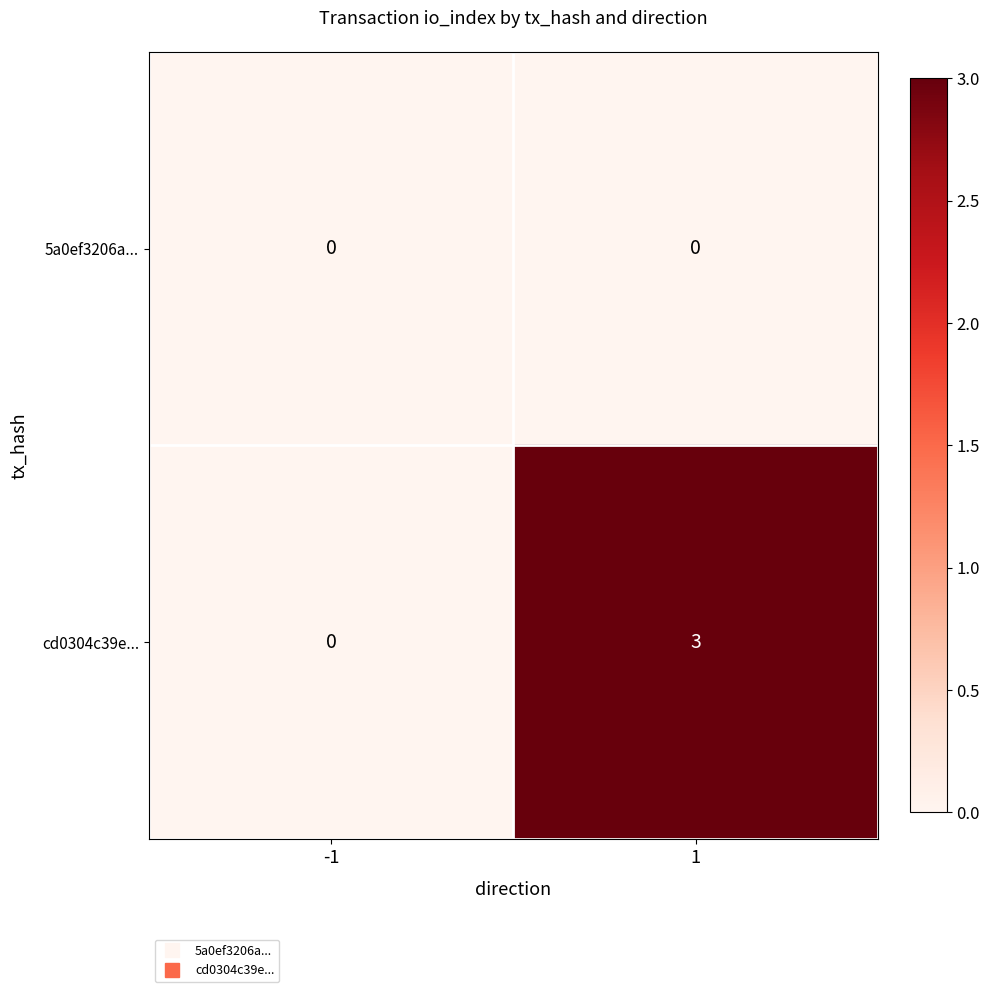

Rank the series at 1 from highest to lowest value.

cd0304c39e..., 5a0ef3206a...